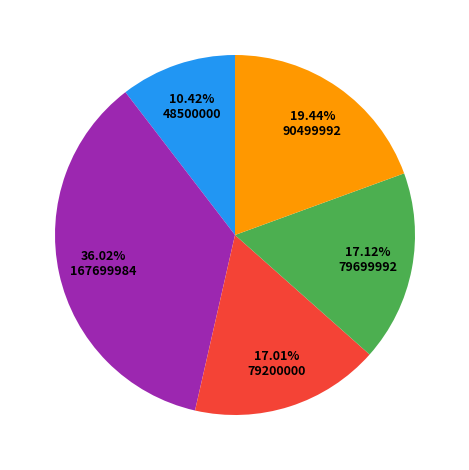

Is there any slice that represents more than half of the pie?

No